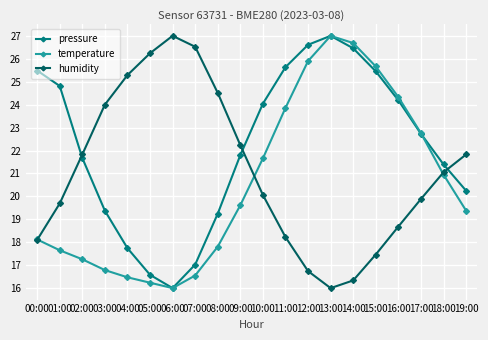

Between 09:00 and 15:00, which series saw the biggest shift?

temperature